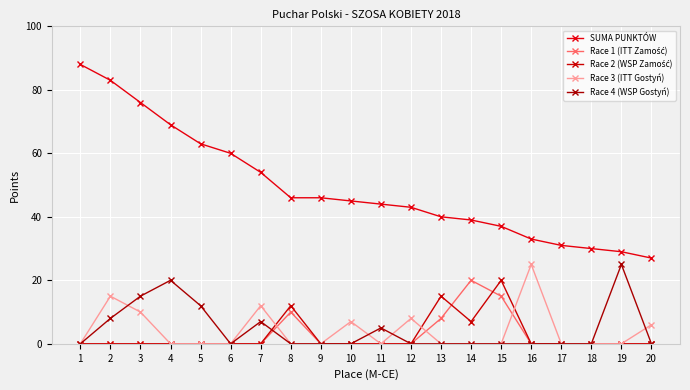

Which label corresponds to the smallest value in the chart?

1